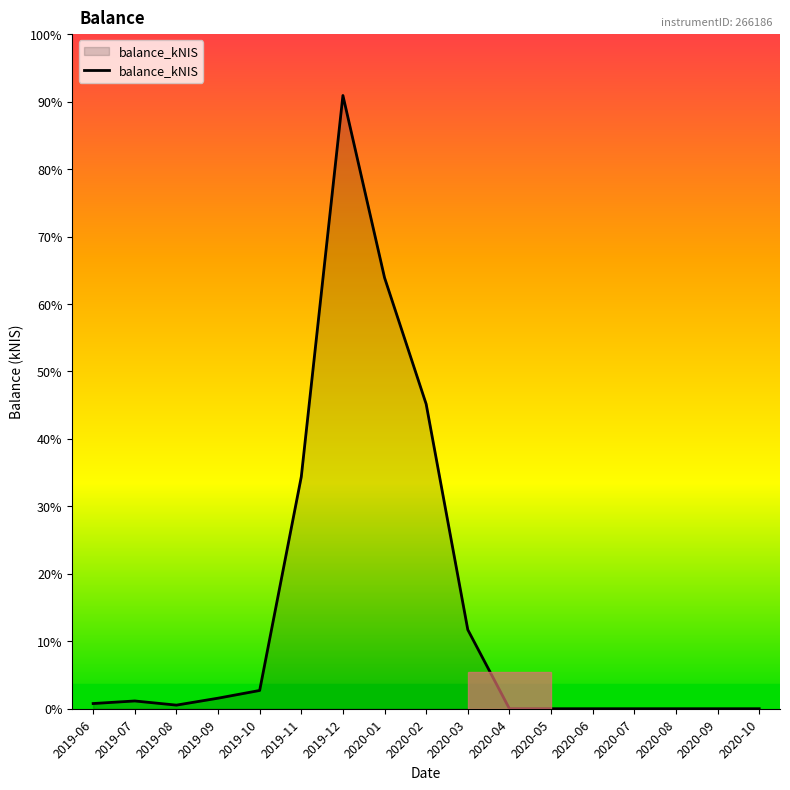

Is this an area chart (filled region under the line)?

Yes